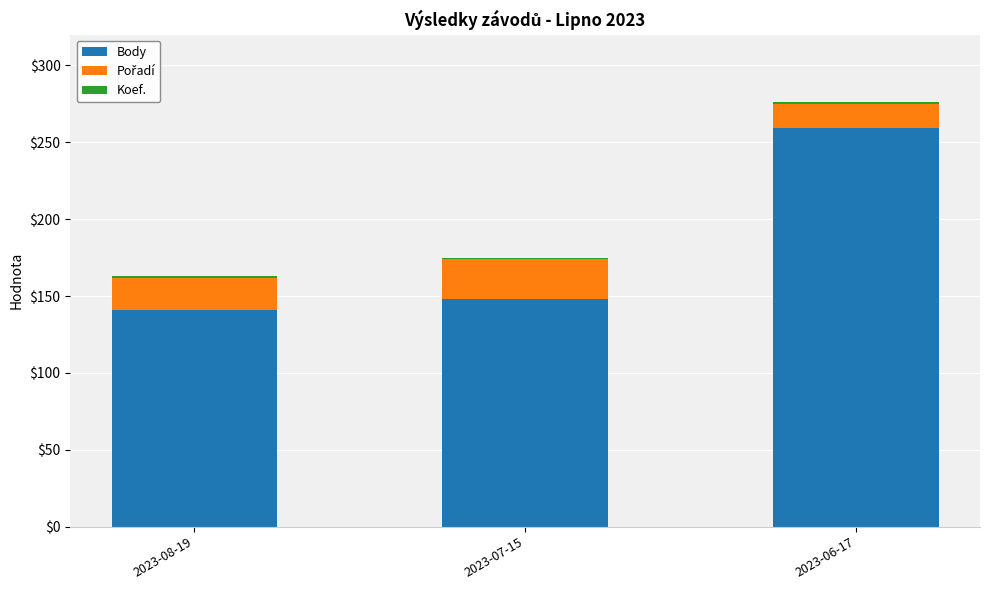

Which category has the lowest value in the Body series?

2023-08-19